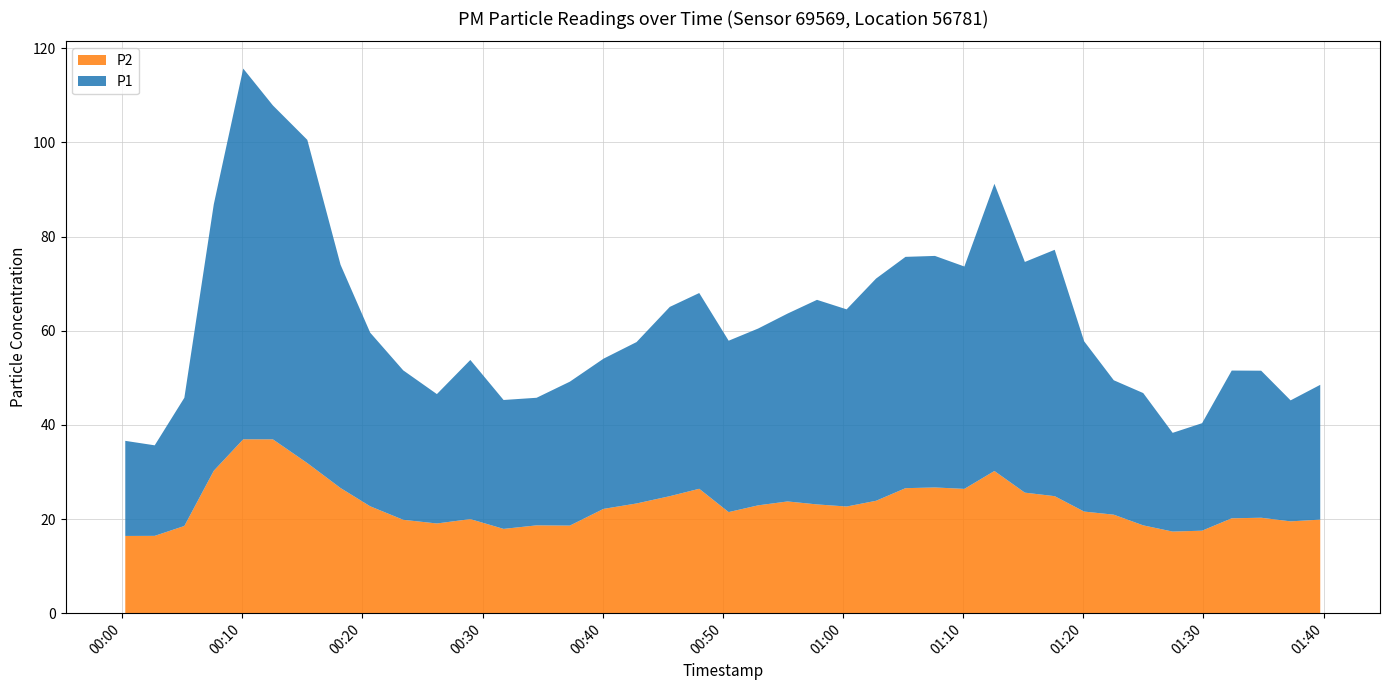

Reading left to right, list all the values displayed in this chart.

P1: 2022-12-29T00:00:16=36.6	2022-12-29T00:02:43=35.6	2022-12-29T00:05:11=45.8	2022-12-29T00:07:38=86.8	2022-12-29T00:10:05=115.7	2022-12-29T00:12:33=107.8	2022-12-29T00:15:25=100.5	2022-12-29T00:18:11=74.0	2022-12-29T00:20:39=59.6	2022-12-29T00:23:24=51.6	2022-12-29T00:26:12=46.5	2022-12-29T00:28:59=53.8	2022-12-29T00:31:45=45.3	2022-12-29T00:34:30=45.8	2022-12-29T00:37:16=49.2	2022-12-29T00:40:04=54.0	2022-12-29T00:42:49=57.6	2022-12-29T00:45:35=65.0	2022-12-29T00:48:02=68.0	2022-12-29T00:50:29=57.9	2022-12-29T00:52:56=60.5	2022-12-29T00:55:23=63.6	2022-12-29T00:57:50=66.5	2022-12-29T01:00:18=64.5	2022-12-29T01:02:45=71.1	2022-12-29T01:05:12=75.7	2022-12-29T01:07:39=75.9	2022-12-29T01:10:06=73.6	2022-12-29T01:12:36=91.2	2022-12-29T01:15:08=74.6	2022-12-29T01:17:37=77.2	2022-12-29T01:20:04=57.8	2022-12-29T01:22:32=49.5	2022-12-29T01:24:59=46.8	2022-12-29T01:27:26=38.3	2022-12-29T01:29:53=40.4	2022-12-29T01:32:21=51.5	2022-12-29T01:34:48=51.5	2022-12-29T01:37:15=45.2	2022-12-29T01:39:43=48.5
P2: 2022-12-29T00:00:16=16.4	2022-12-29T00:02:43=16.4	2022-12-29T00:05:11=18.5	2022-12-29T00:07:38=30.2	2022-12-29T00:10:05=36.9	2022-12-29T00:12:33=36.9	2022-12-29T00:15:25=31.9	2022-12-29T00:18:11=26.6	2022-12-29T00:20:39=22.7	2022-12-29T00:23:24=19.8	2022-12-29T00:26:12=19.1	2022-12-29T00:28:59=20.0	2022-12-29T00:31:45=17.9	2022-12-29T00:34:30=18.6	2022-12-29T00:37:16=18.6	2022-12-29T00:40:04=22.1	2022-12-29T00:42:49=23.3	2022-12-29T00:45:35=24.9	2022-12-29T00:48:02=26.4	2022-12-29T00:50:29=21.5	2022-12-29T00:52:56=22.9	2022-12-29T00:55:23=23.7	2022-12-29T00:57:50=23.1	2022-12-29T01:00:18=22.6	2022-12-29T01:02:45=23.9	2022-12-29T01:05:12=26.6	2022-12-29T01:07:39=26.7	2022-12-29T01:10:06=26.4	2022-12-29T01:12:36=30.2	2022-12-29T01:15:08=25.6	2022-12-29T01:17:37=24.9	2022-12-29T01:20:04=21.6	2022-12-29T01:22:32=20.9	2022-12-29T01:24:59=18.6	2022-12-29T01:27:26=17.3	2022-12-29T01:29:53=17.5	2022-12-29T01:32:21=20.1	2022-12-29T01:34:48=20.3	2022-12-29T01:37:15=19.5	2022-12-29T01:39:43=19.9